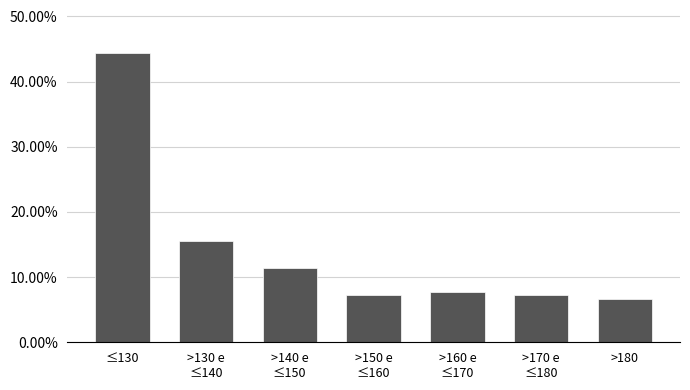

Reading left to right, transcribe all the data shown in this chart.

44.3	15.5	11.3	7.2	7.7	7.2	6.7